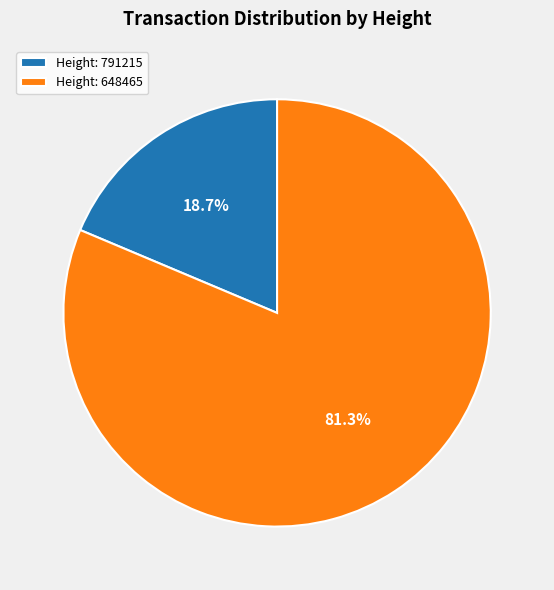

What percentage is NOT represented by Height: 648465?

18.7%